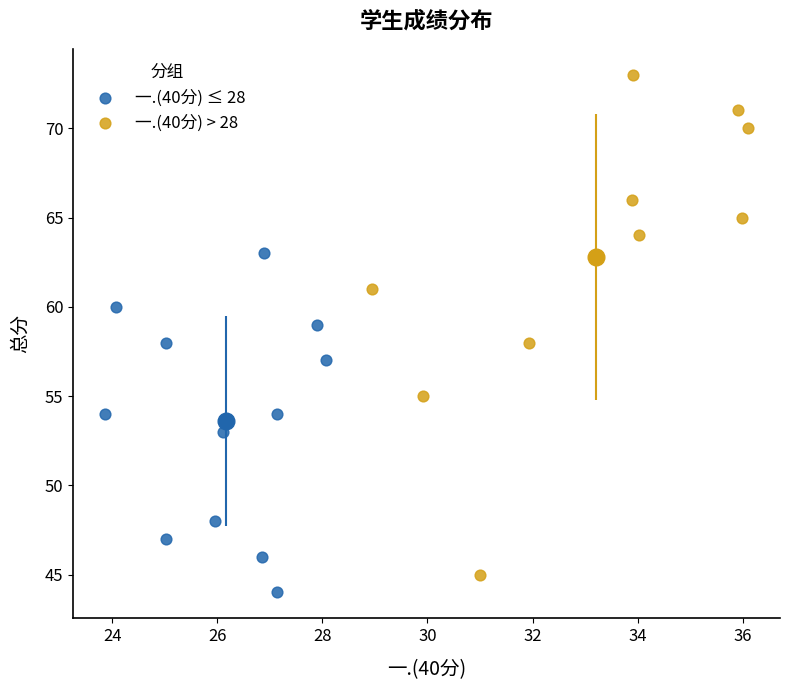

Which series reaches the maximum Y coordinate?

一.(40分) > 28